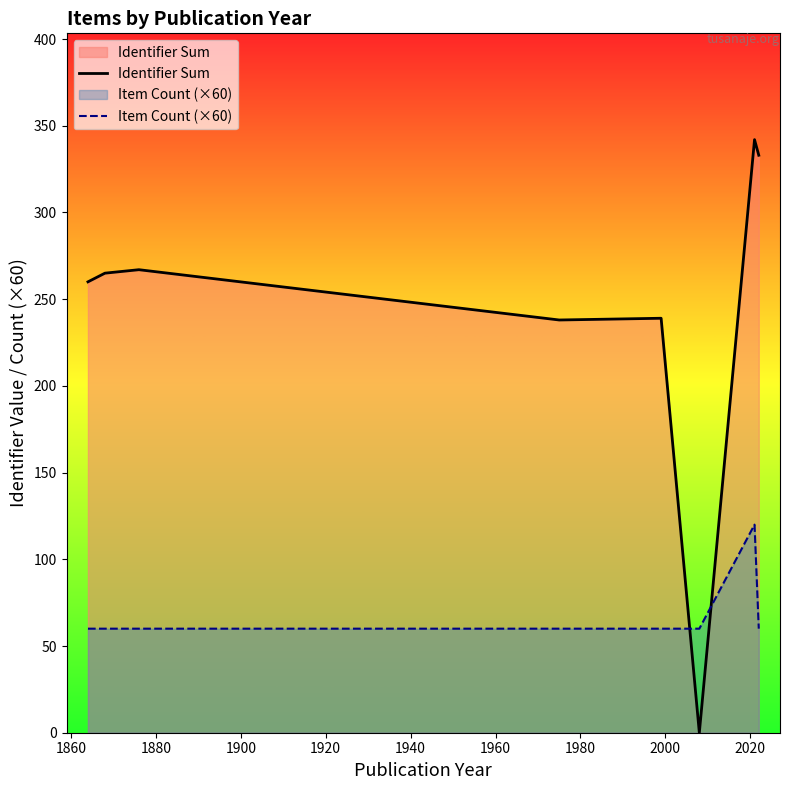

Which series has the widest spread of values?

Identifier Sum